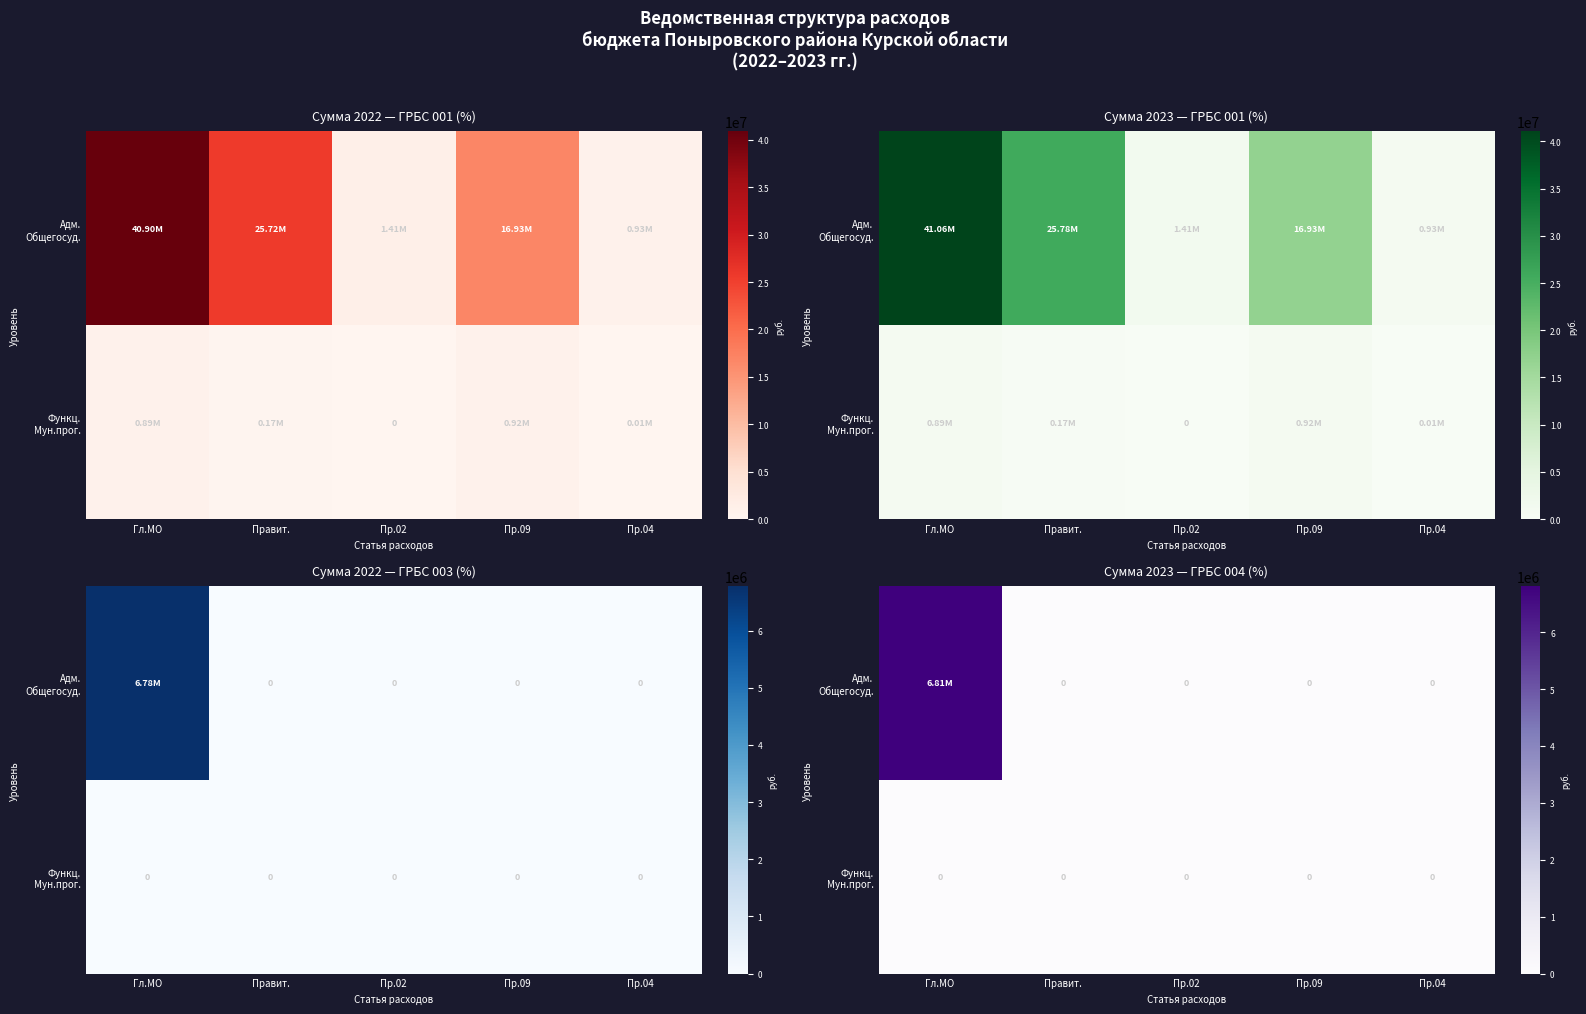

At which category does the chart reach its minimum across all series?

Правит.